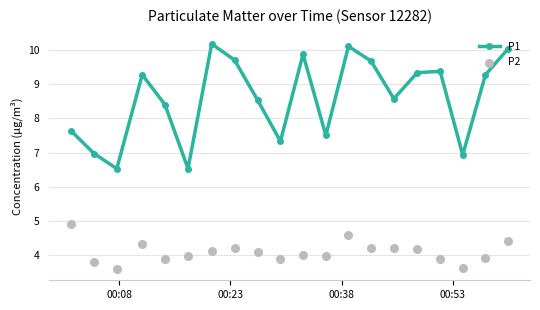

What are all the series names shown in the legend?

P1, P2